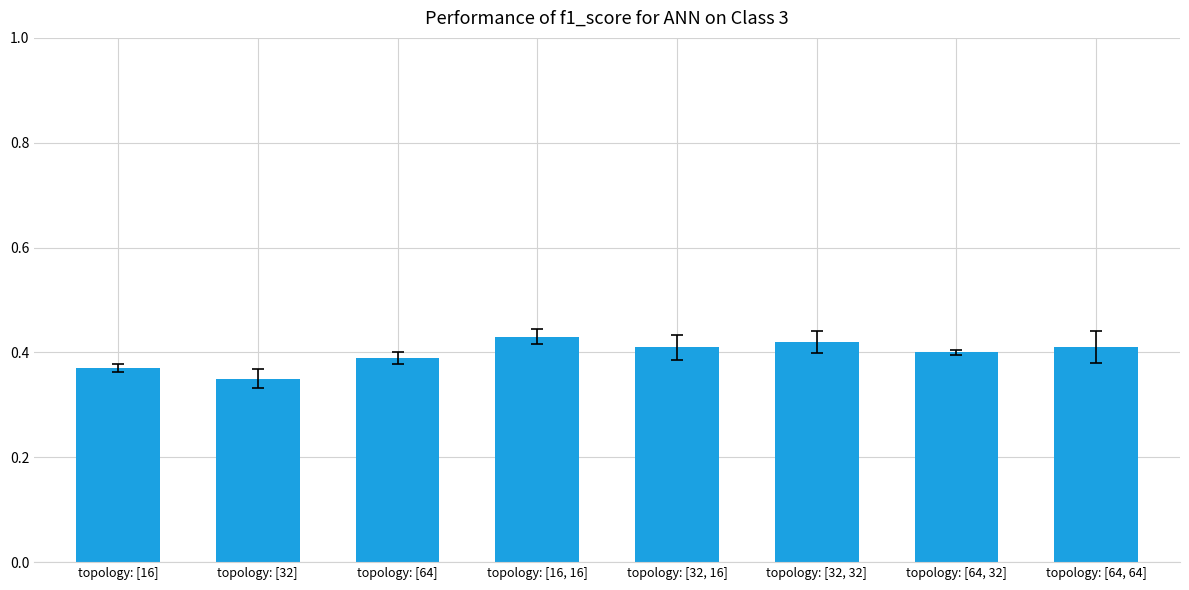

The value at topology: [16, 16] is 0.6. True or false?

False